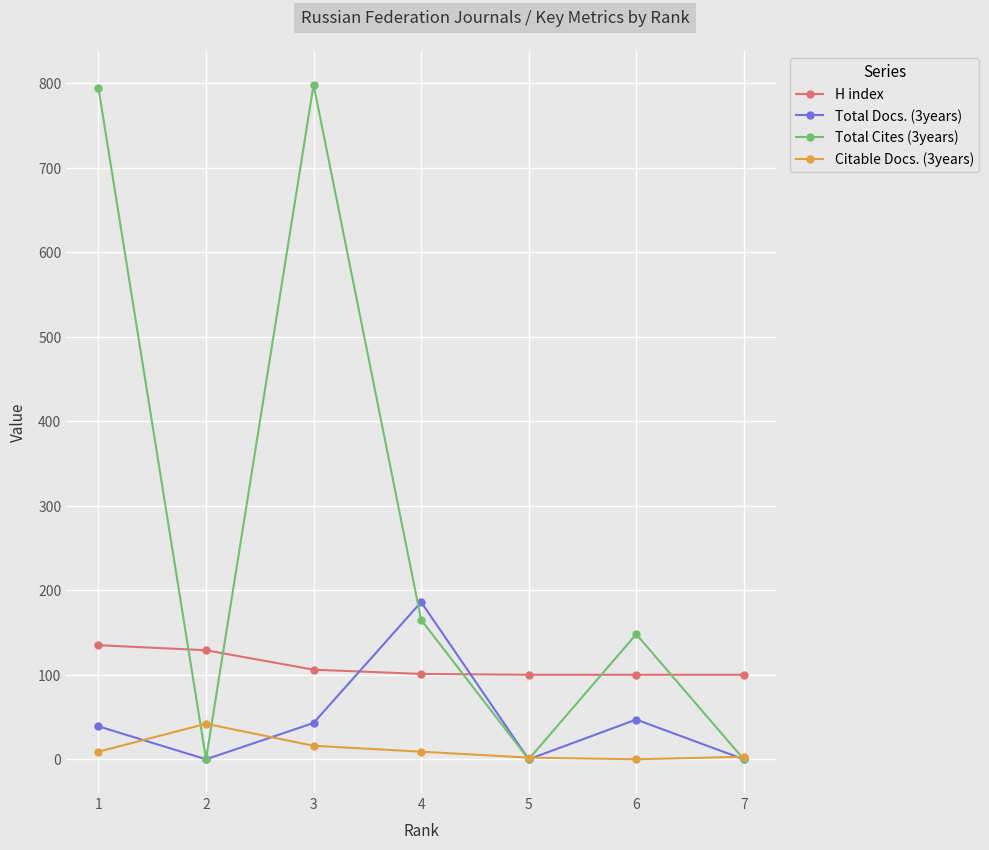

True or false: H index has a value of 101 at 4.

True